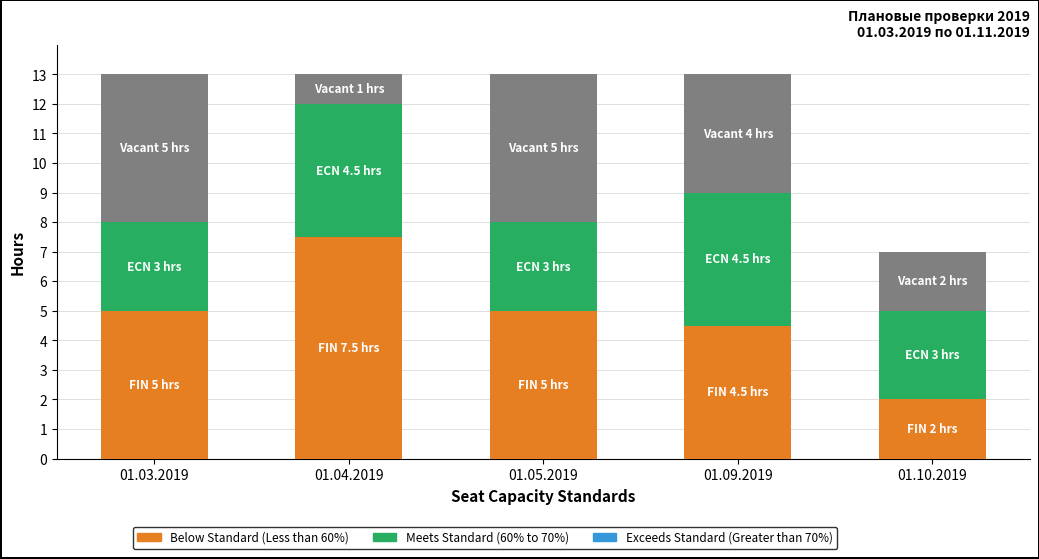

What is the total value across all series at 01.09.2019?

13.0